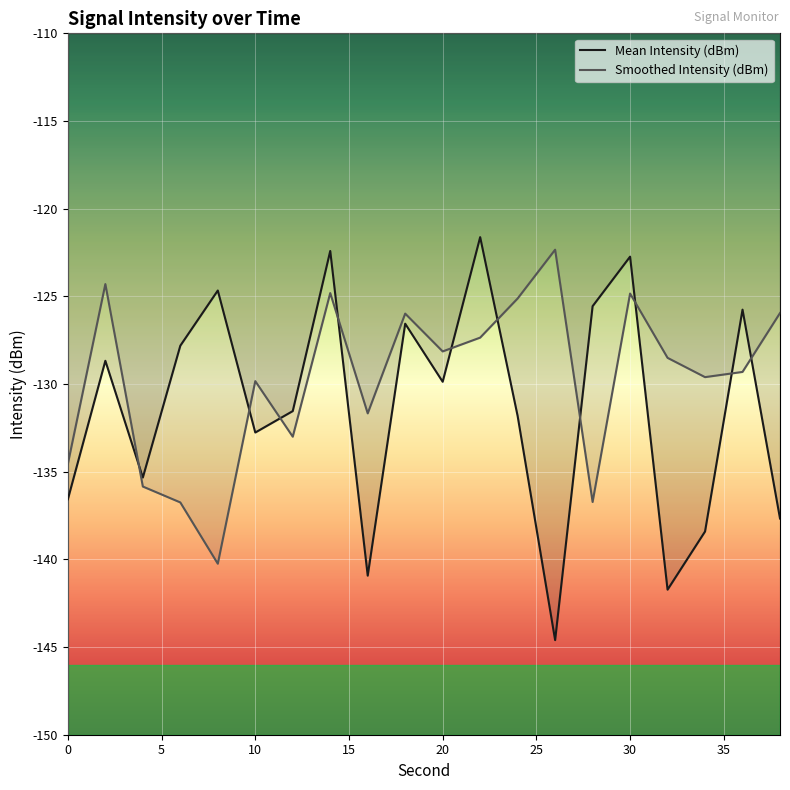

At how many categories does at least one series exceed -141?

20